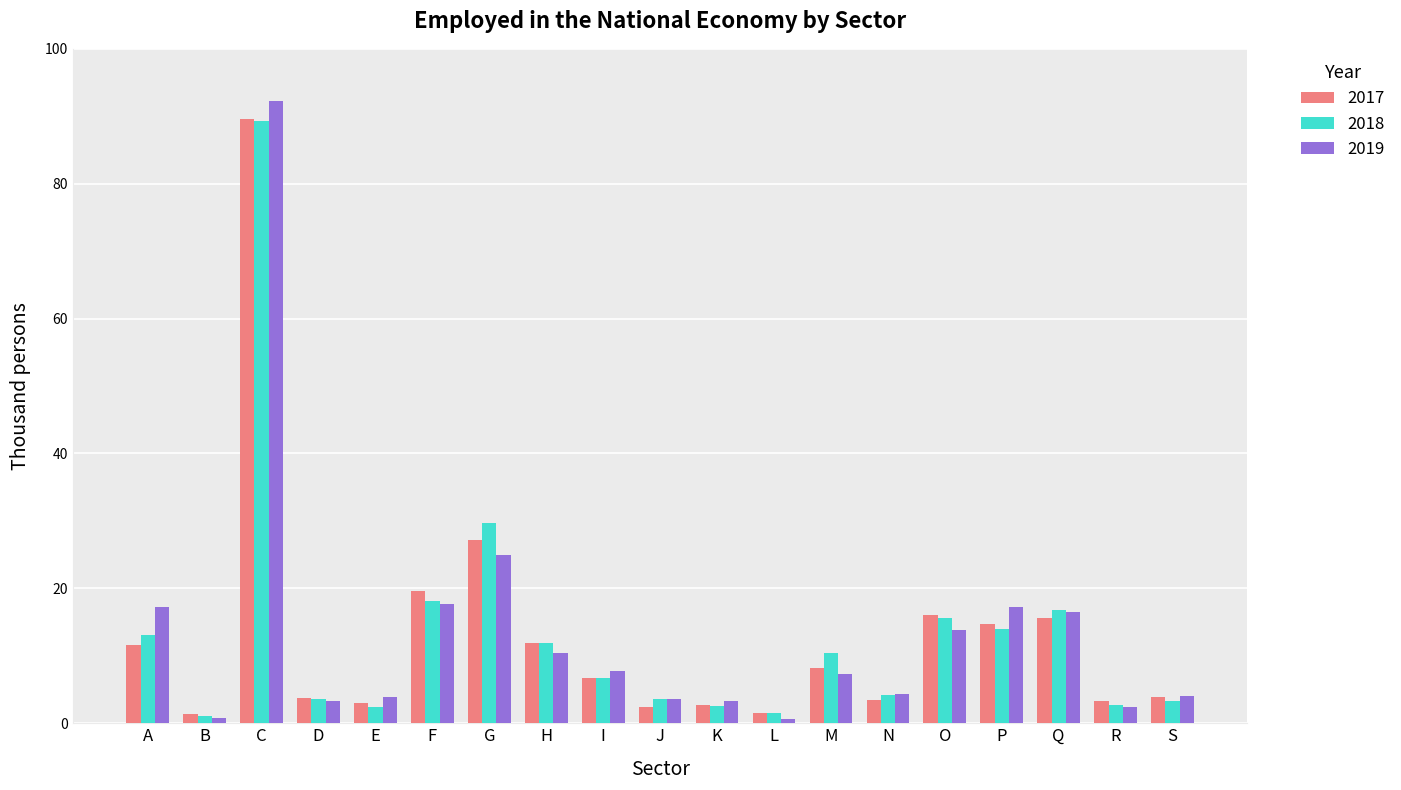

What is the total value across all series at E?

9.5